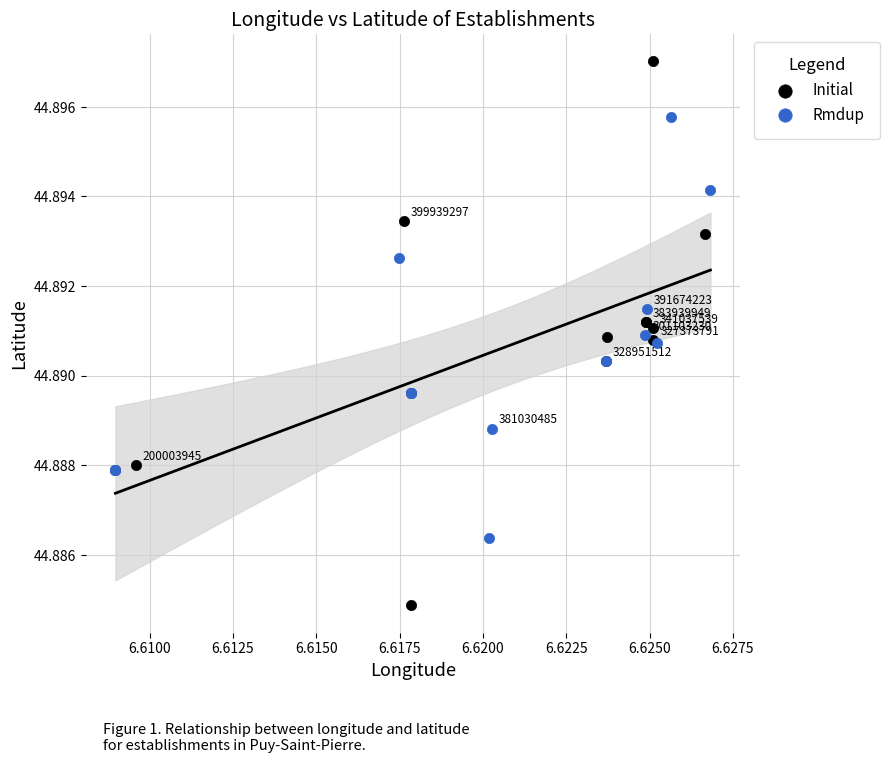

What are all the series names shown in the legend?

Initial, Rmdup